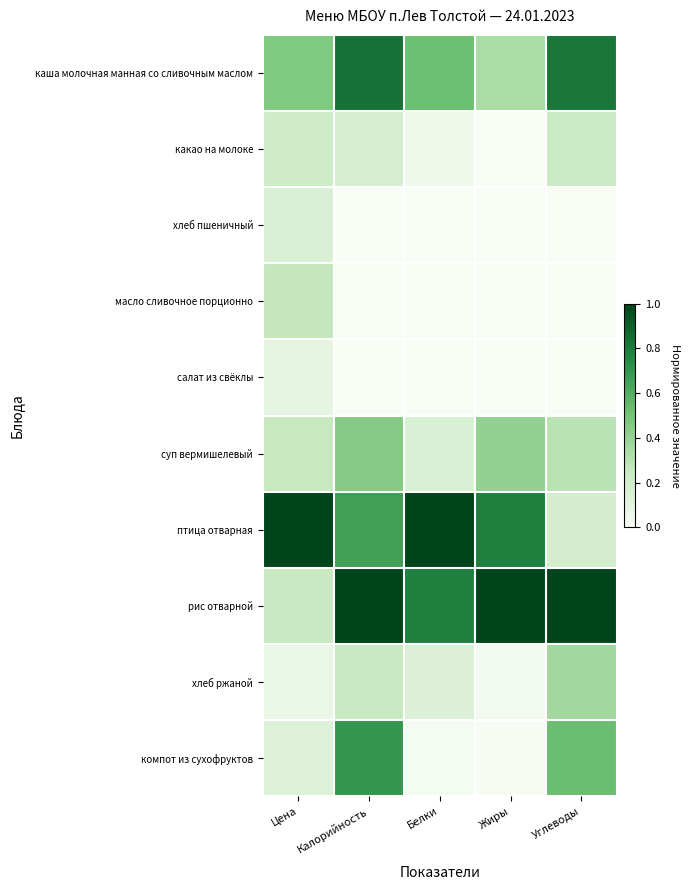

Between Калорийность and Жиры, which is larger?

Калорийность